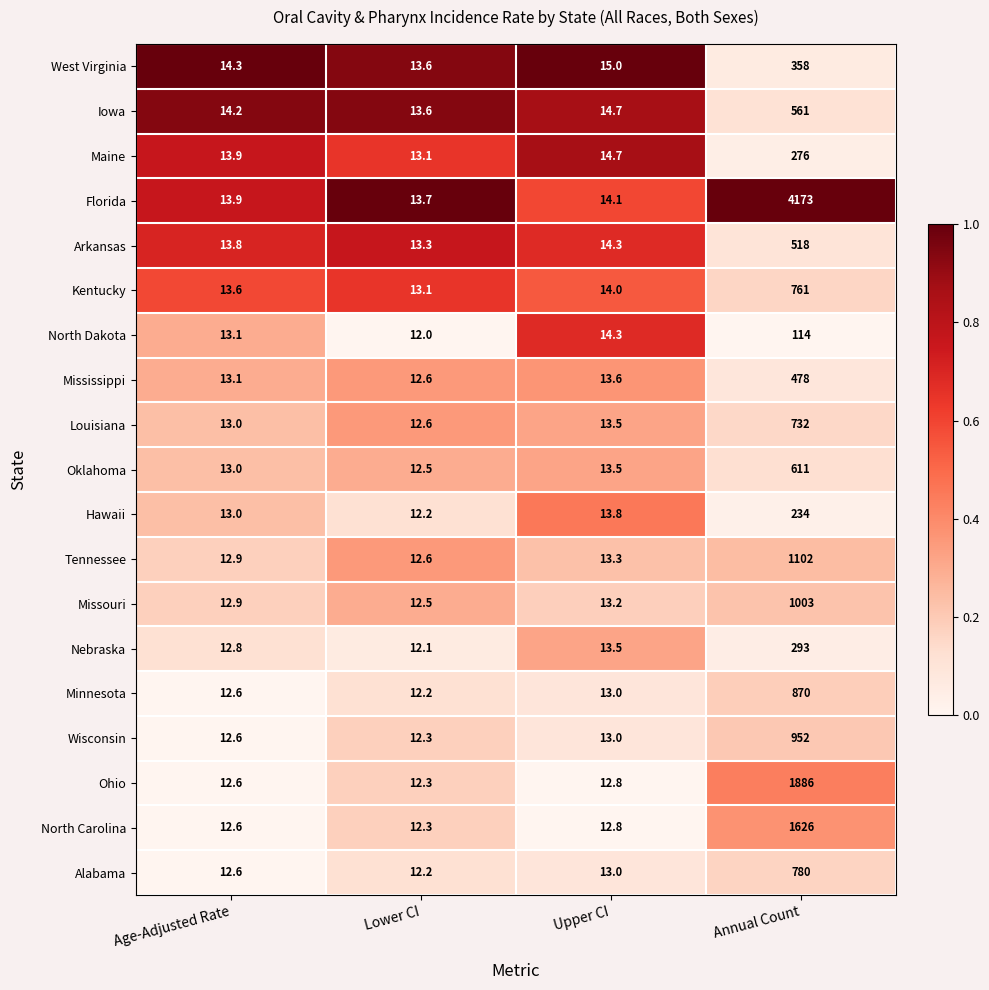

What is the difference between the highest and lowest values at Upper CI?

2.2